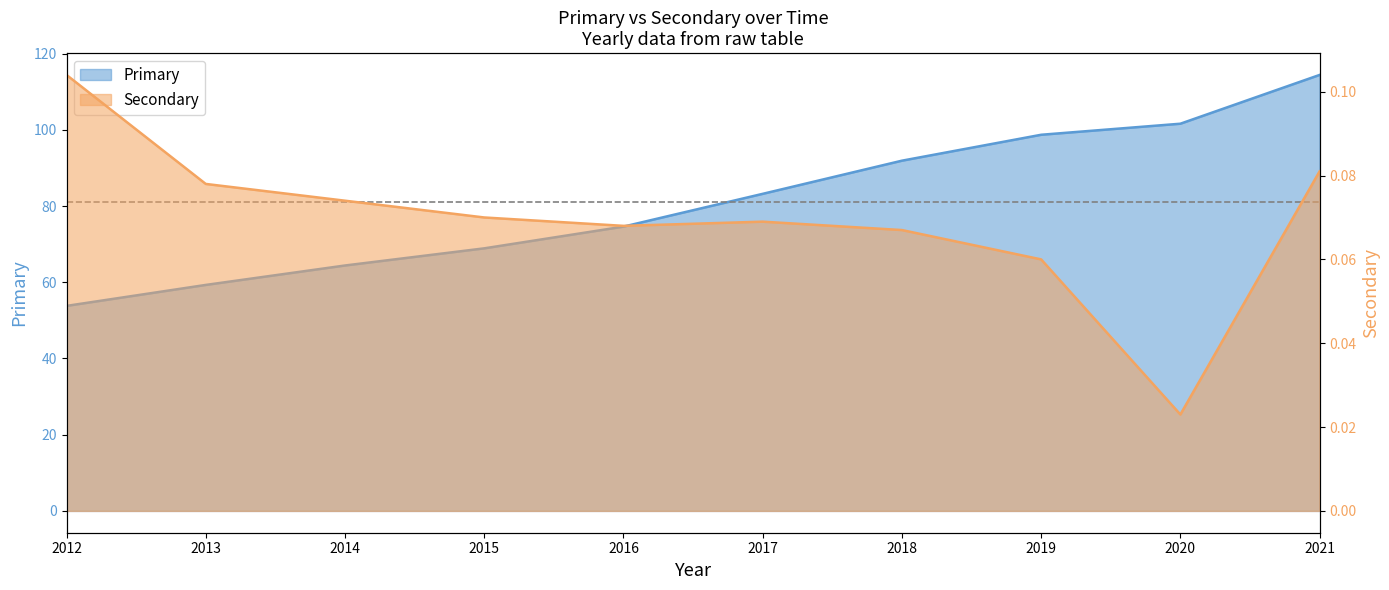

What is the spread (max minus min) of values at 2012?

53.7